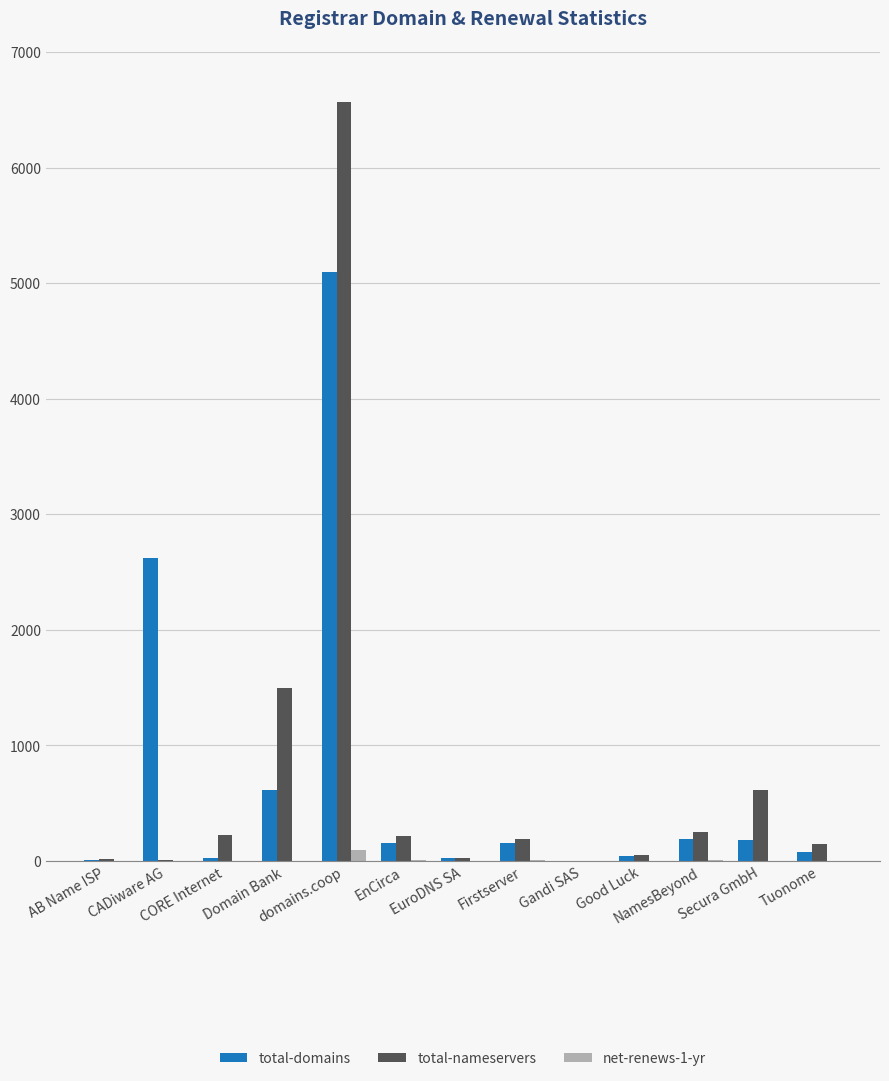

What is the spread (max minus min) of values at CORE Internet?

224